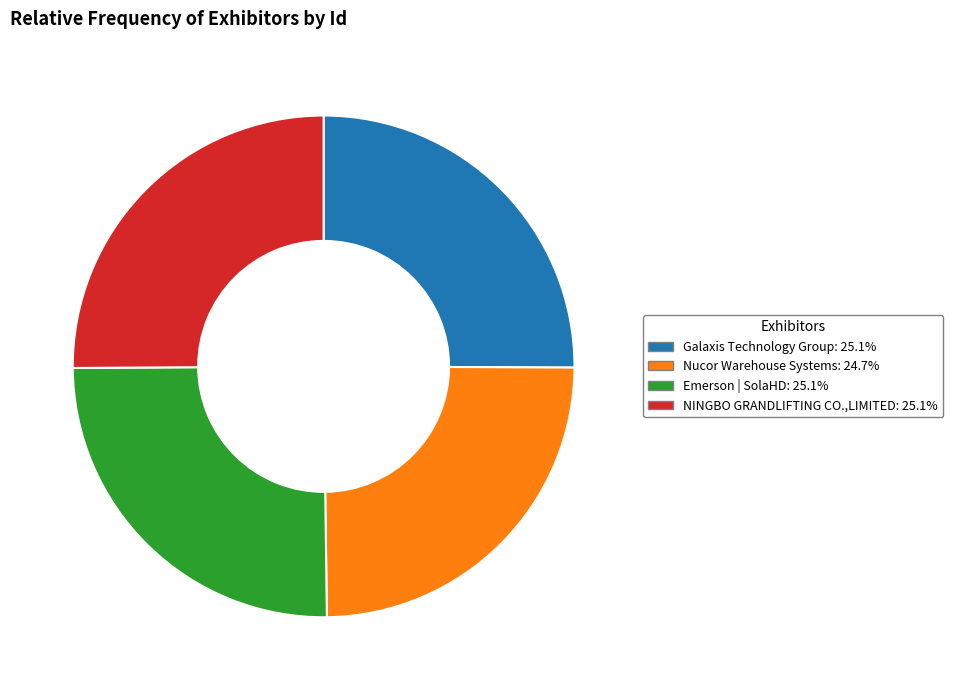

How many slices are in this pie chart?

4